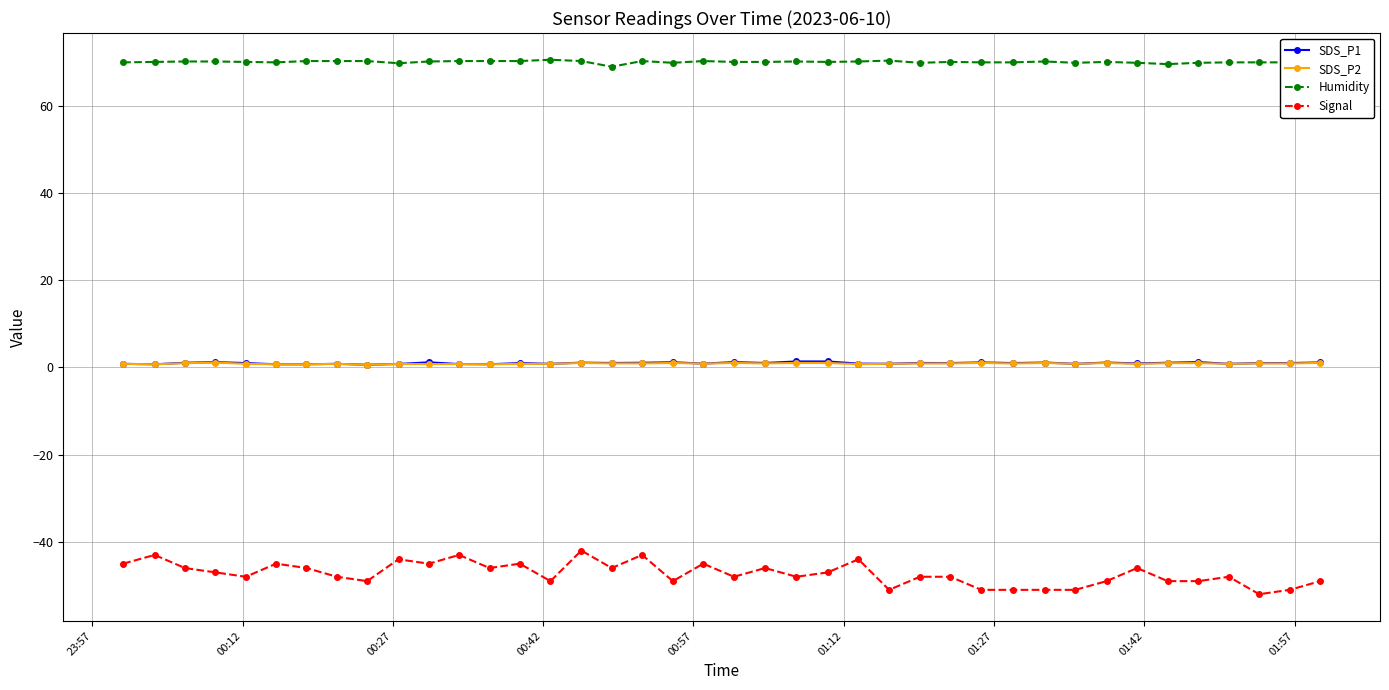

Which series has the widest spread of values?

Signal